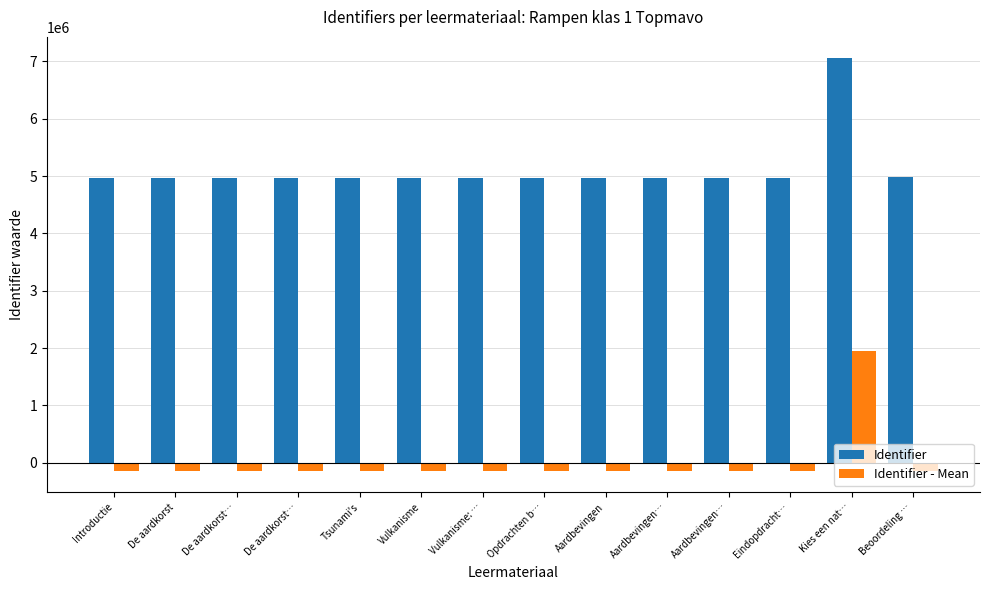

Does the chart contain any negative values?

Yes